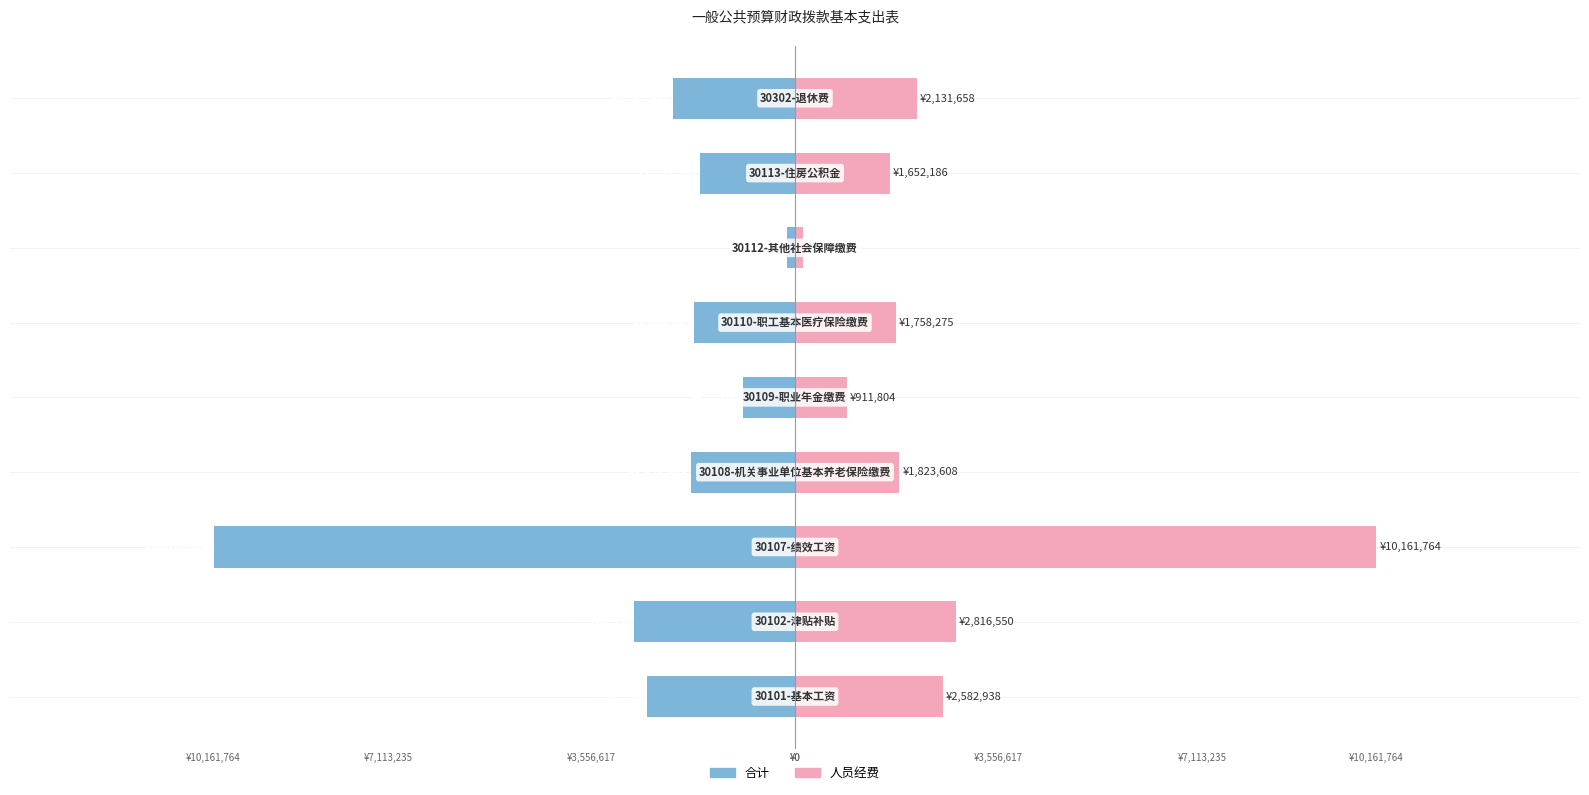

The 人员经费（右） series shows 2945617.5 at −0.5. True or false?

False